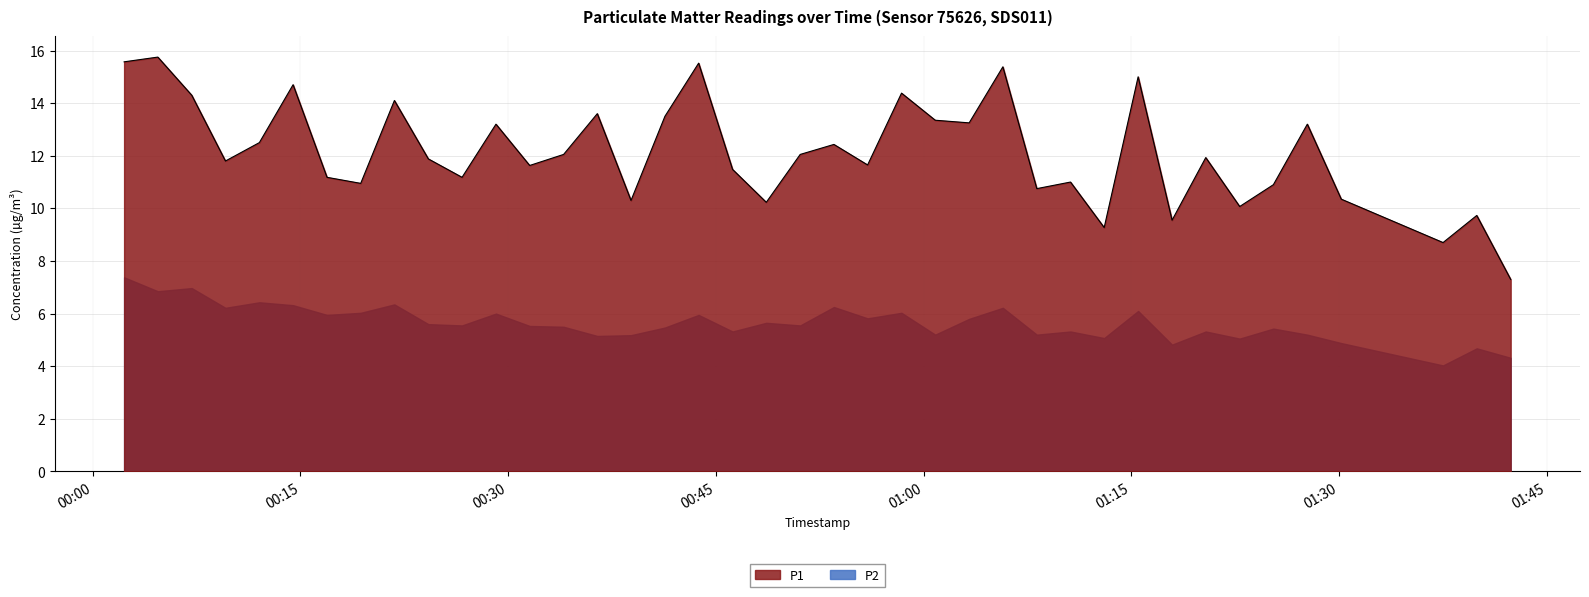

What is the difference between the maximum and minimum values?

8.4